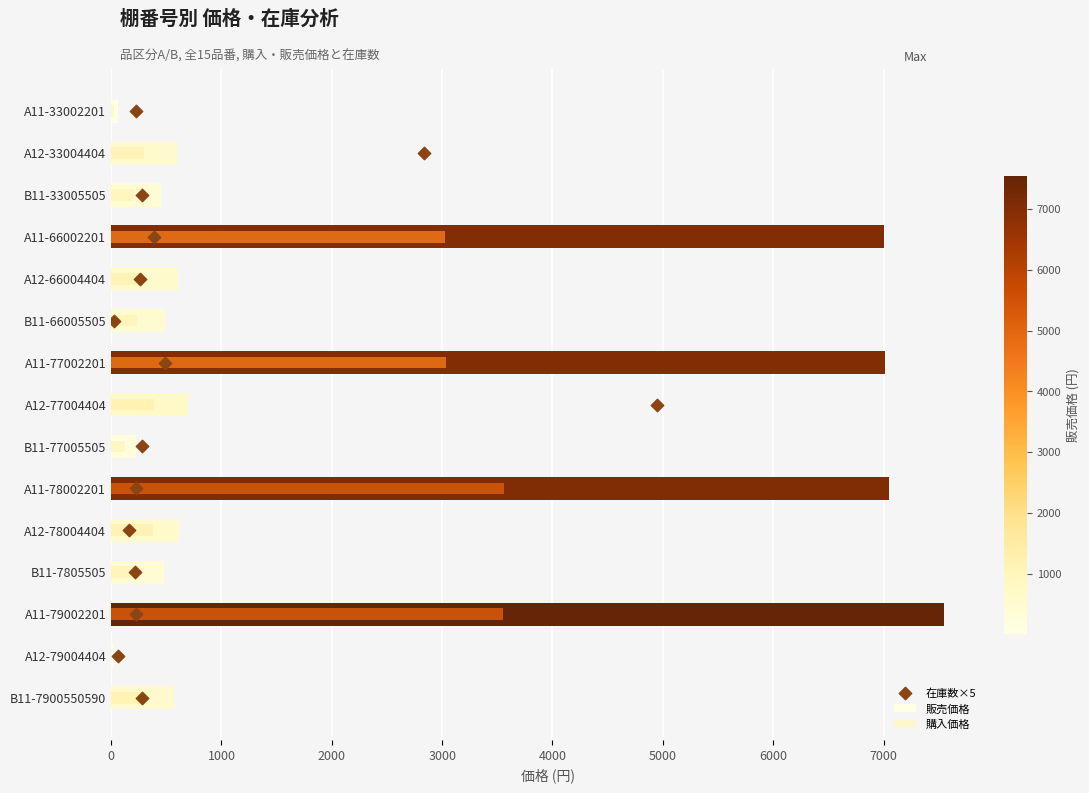

Which series reaches the maximum Y coordinate?

販売価格